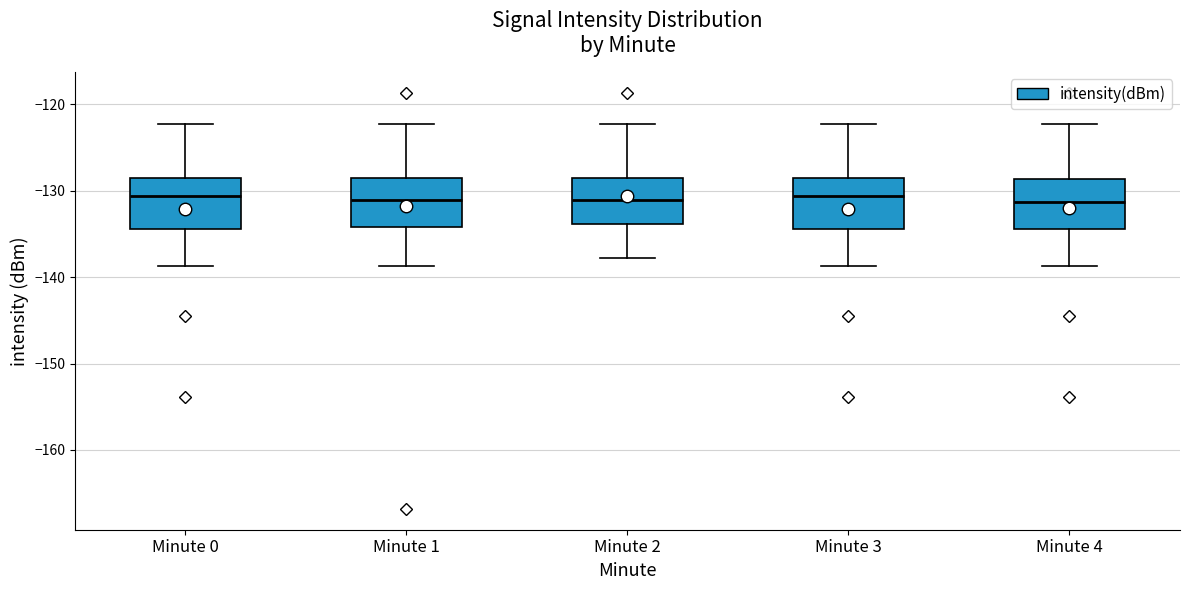

Reading left to right, read every box against the y-axis: the position of its median line, the range the box covers, and the ends of its whiskers. The values are not printed on the chart, so give them approximately, as read against the axis.

Minute 0: median -131, box -134 to -128, whiskers -139 to -122
Minute 1: median -131, box -134 to -128, whiskers -139 to -122
Minute 2: median -131, box -134 to -128, whiskers -138 to -122
Minute 3: median -131, box -134 to -128, whiskers -139 to -122
Minute 4: median -131, box -134 to -129, whiskers -139 to -122